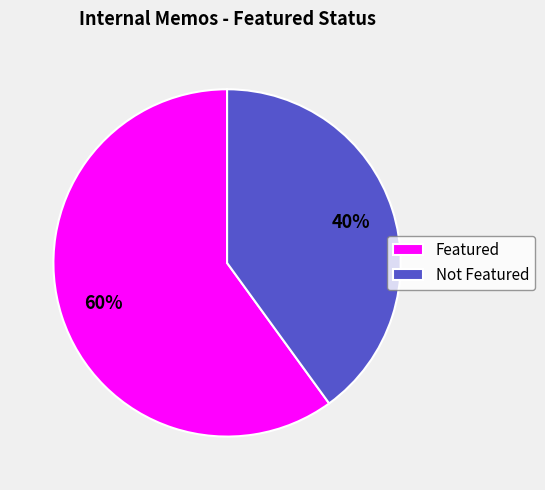

How many slices are in this pie chart?

2